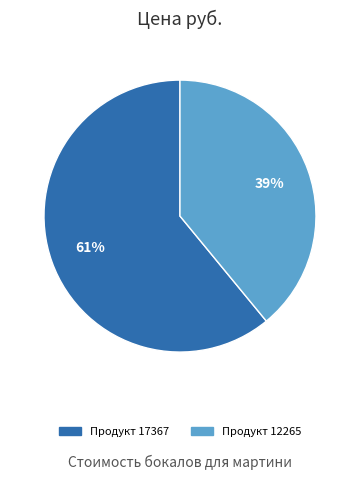

How many segments does this pie chart have?

2